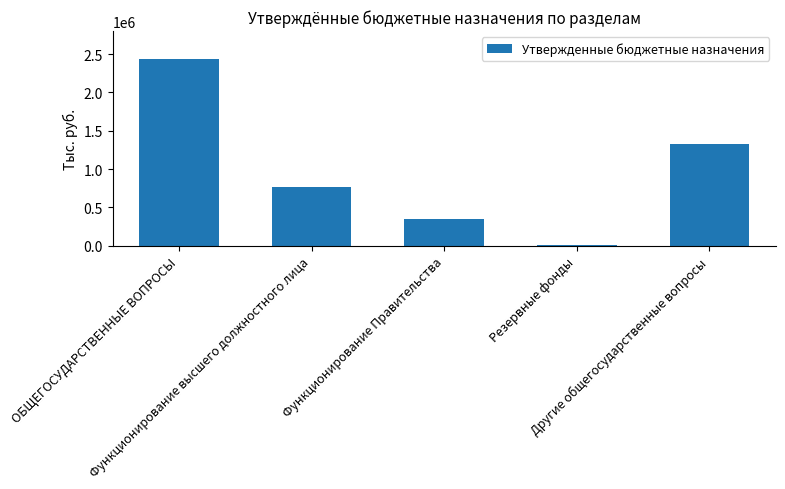

Are the bars grouped side by side (vs. stacked)?

No